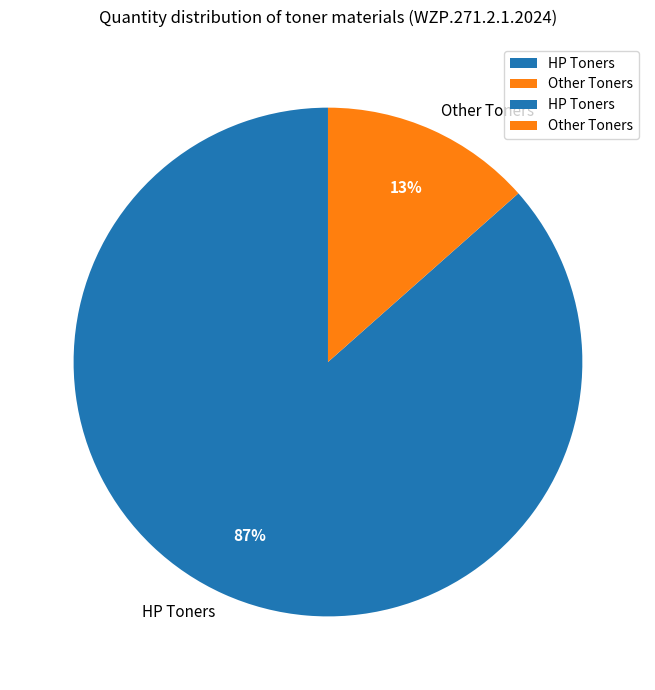

Does Other Toners represent more than half of the total?

No